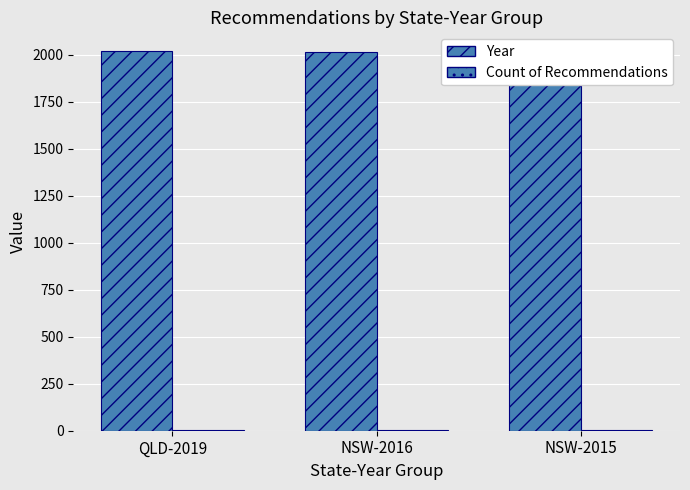

At which category is the sum across all series the highest?

QLD-2019